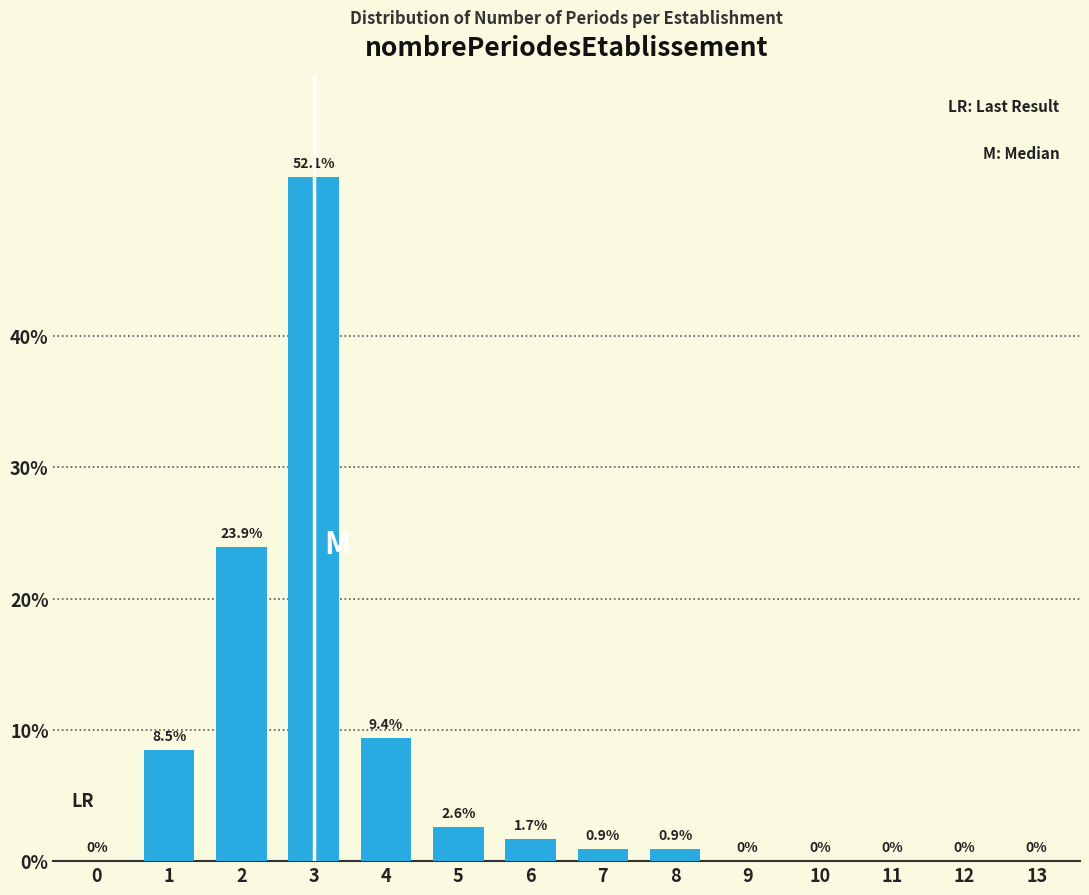

Reading left to right, transcribe all the data shown in this chart.

0=0.0	1=8.5	2=23.9	3=52.1	4=9.4	5=2.6	6=1.7	7=0.9	8=0.9	9=0.0	10=0.0	11=0.0	12=0.0	13=0.0